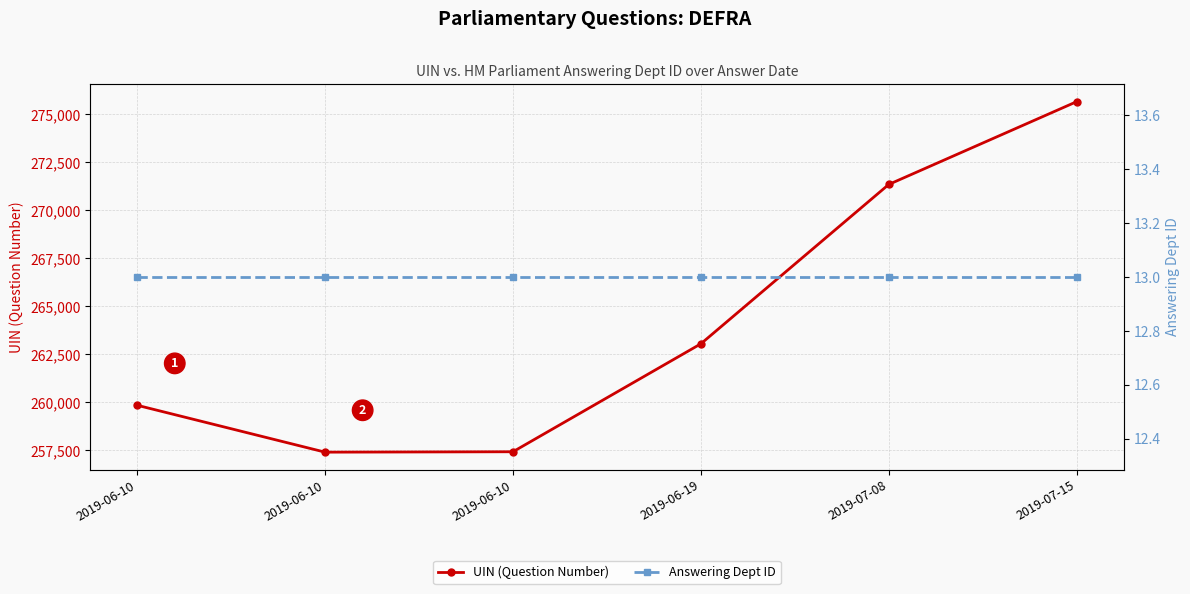

Which series has the largest total across all categories?

UIN (Question Number)